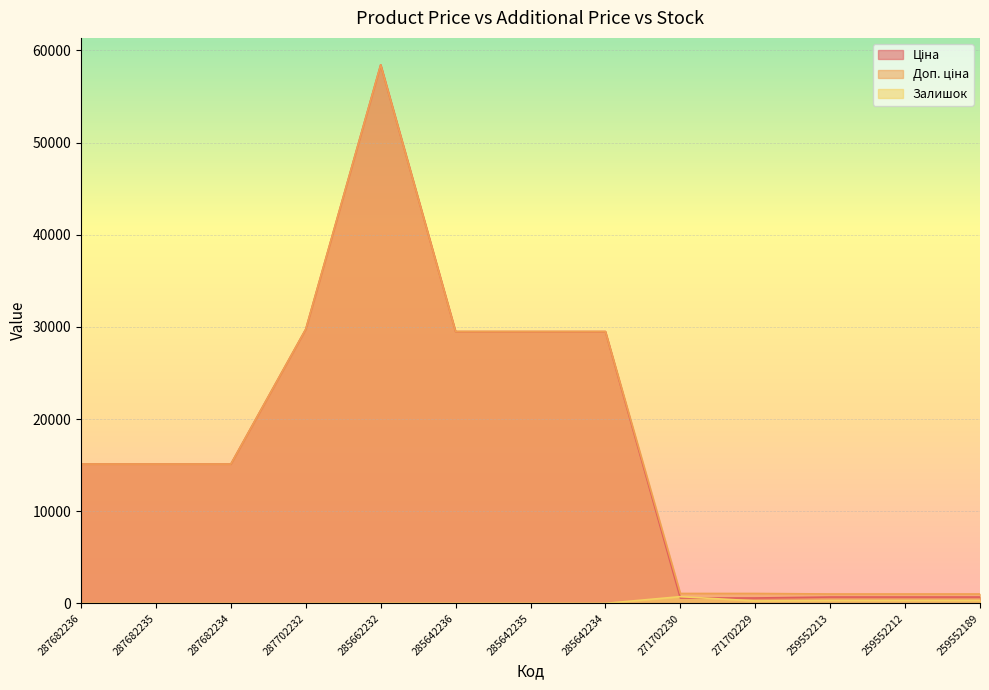

How many categories are shown in the chart?

13